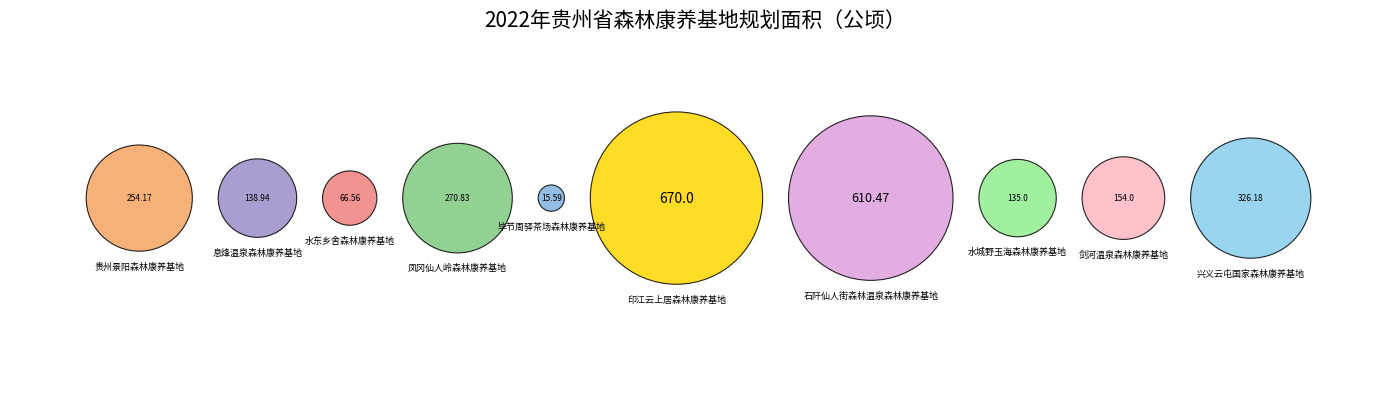

Does 水城野玉海森林康养基地 represent more than half of the total?

No